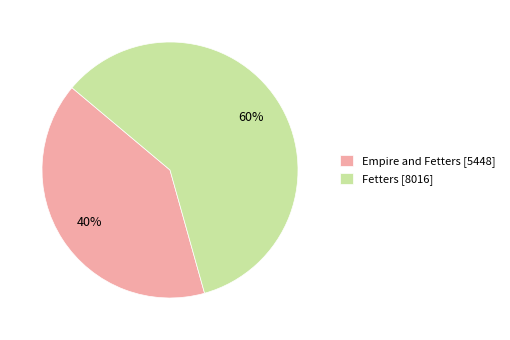

The Empire and Fetters slice represents 40% of the pie. True or false?

True